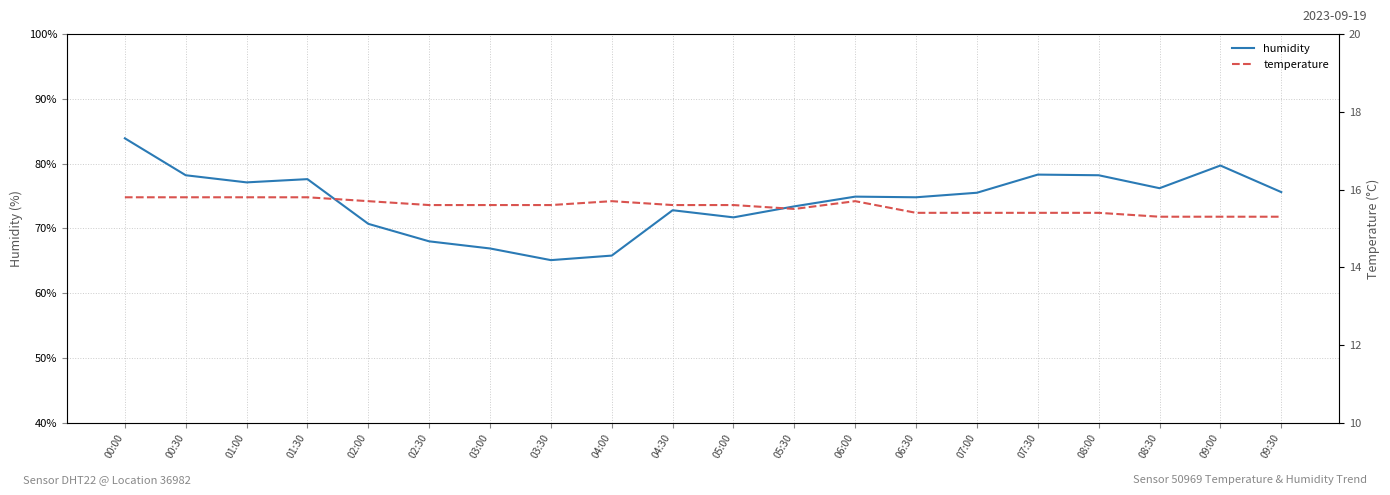

Does the chart have visible grid lines?

Yes